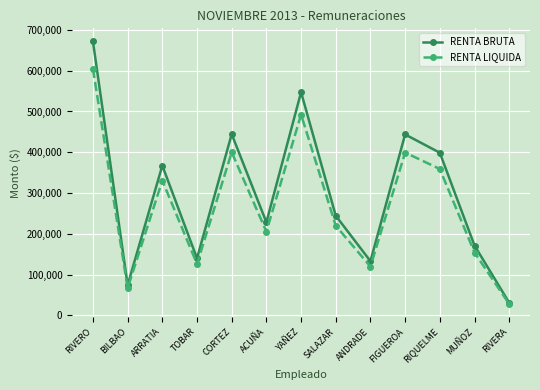

How many lines are shown in the chart?

2